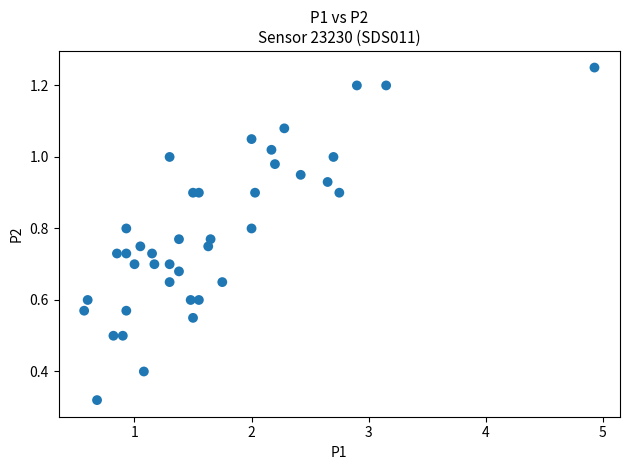

What is the range of X values (max minus min)?

4.4